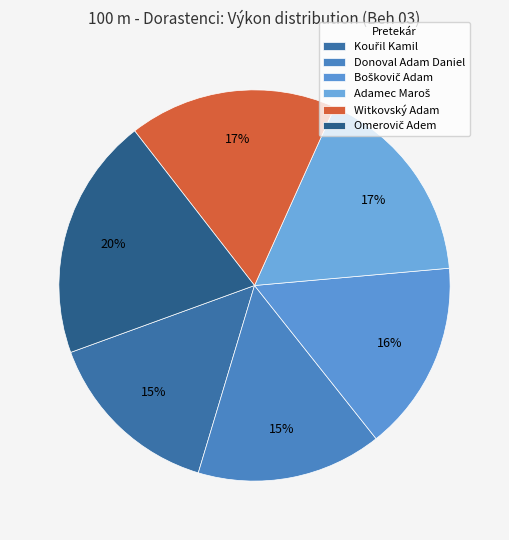

Count the number of slices in the pie.

6